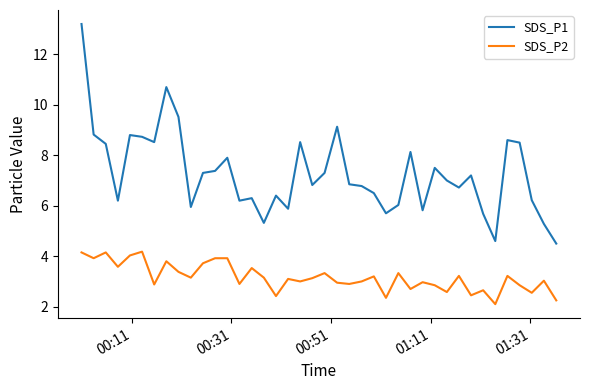

What is the difference between the maximum and minimum values in the SDS_P2 series?

2.1